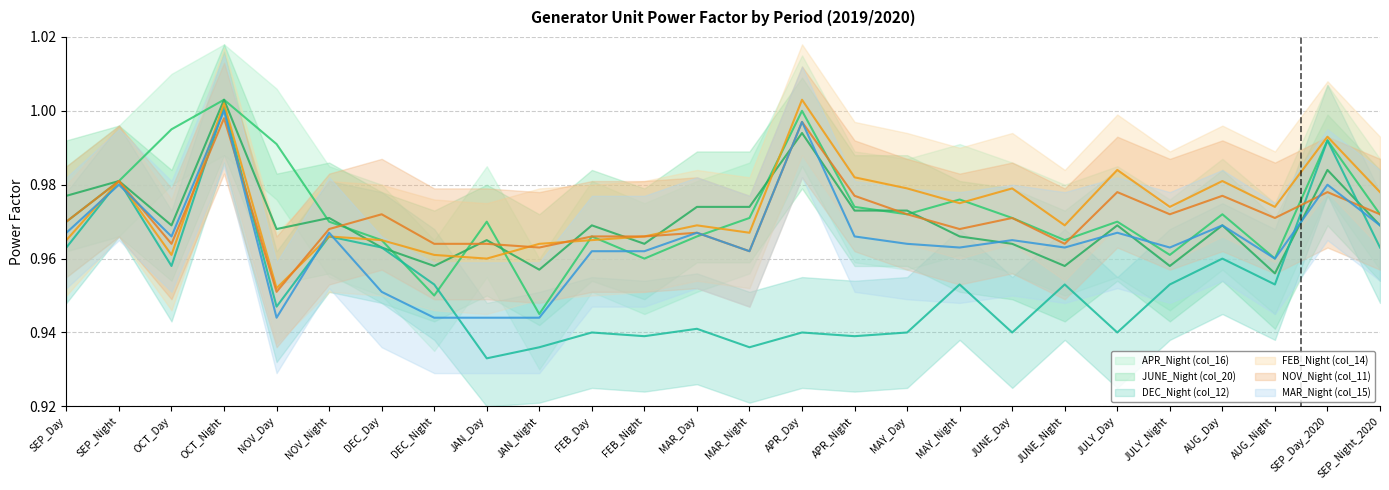

How many lines are shown in the chart?

6